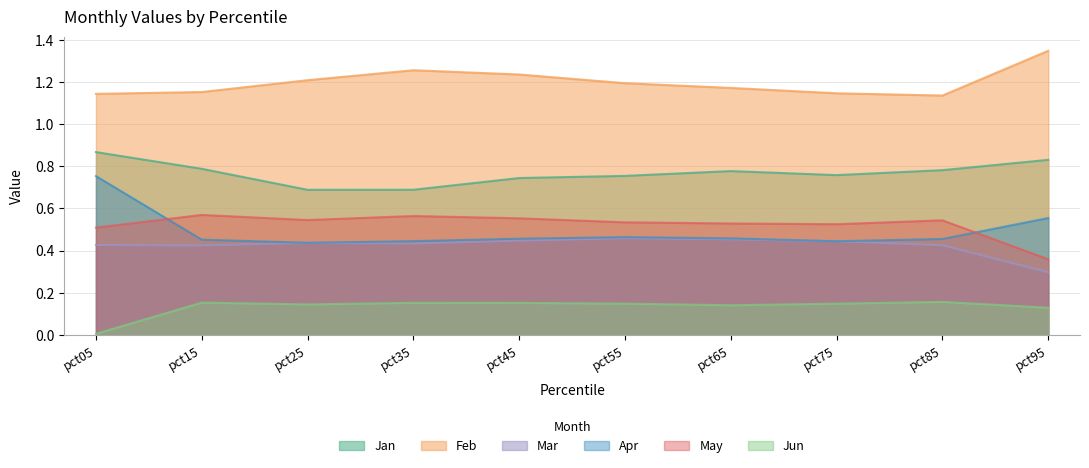

At which label is Apr closest to 0?

pct25